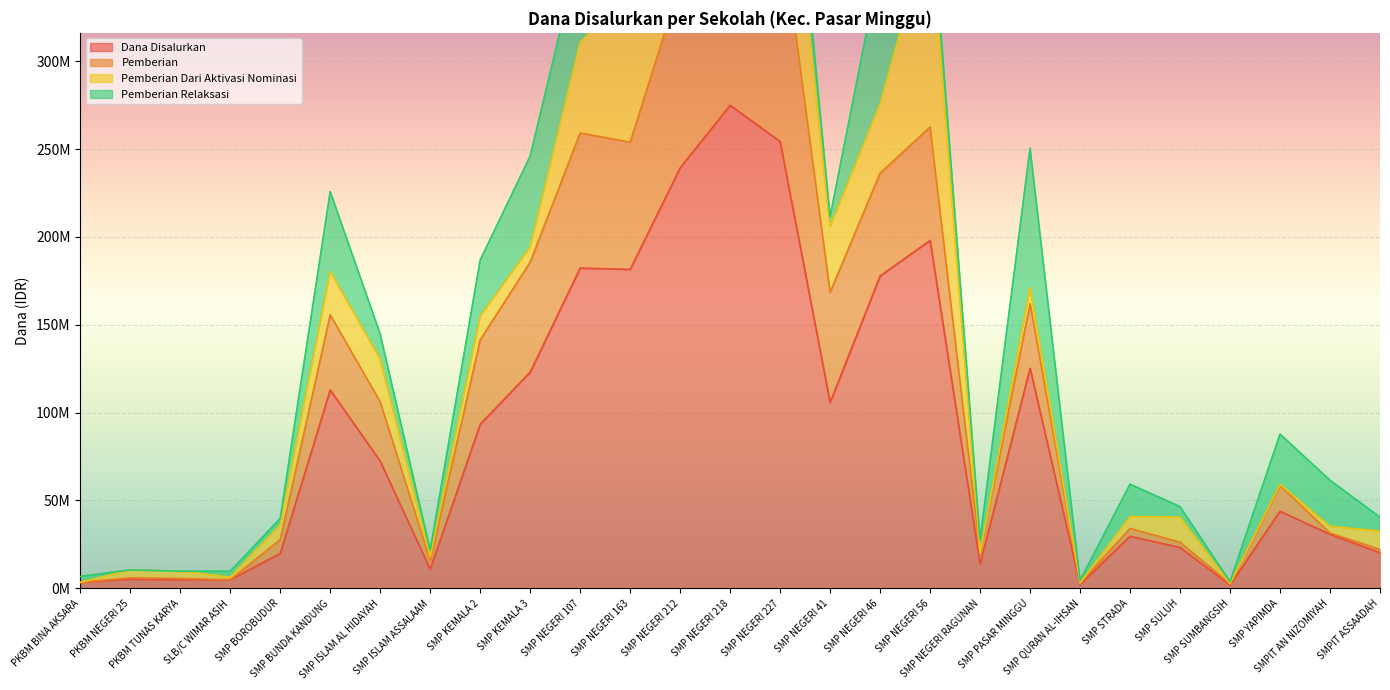

List the labels in order of Dana Disalurkan value, smallest first.

SMP SUMBANGSIH, SMP QURAN AL-IHSAN, PKBM BINA AKSARA, PKBM TUNAS KARYA, SLB/C WIMAR ASIH, PKBM NEGERI 25, SMP ISLAM ASSALAAM, SMP NEGERI RAGUNAN, SMP BOROBUDUR, SMPIT ASSAADAH, SMP SULUH, SMP STRADA, SMPIT AN NIZOMIYAH, SMP YAPIMDA, SMP ISLAM AL HIDAYAH, SMP KEMALA 2, SMP NEGERI 41, SMP BUNDA KANDUNG, SMP KEMALA 3, SMP PASAR MINGGU, SMP NEGERI 46, SMP NEGERI 163, SMP NEGERI 107, SMP NEGERI 56, SMP NEGERI 212, SMP NEGERI 227, SMP NEGERI 218